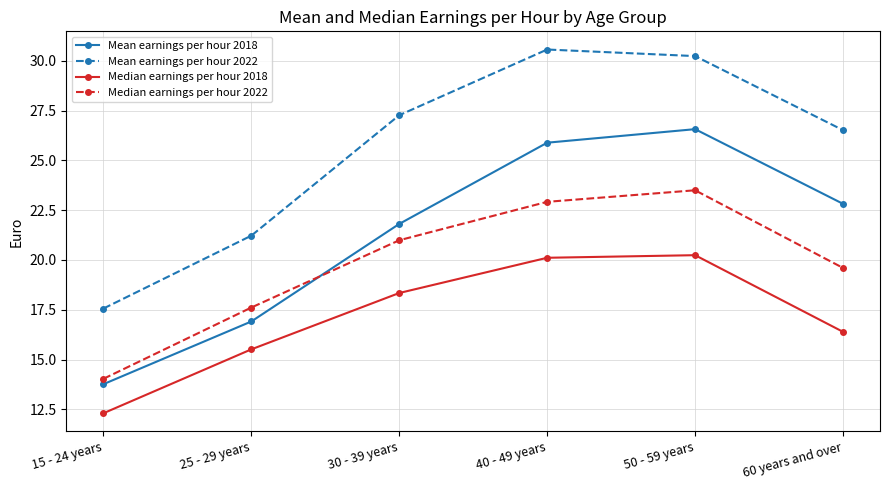

What is the smallest value displayed?

12.3